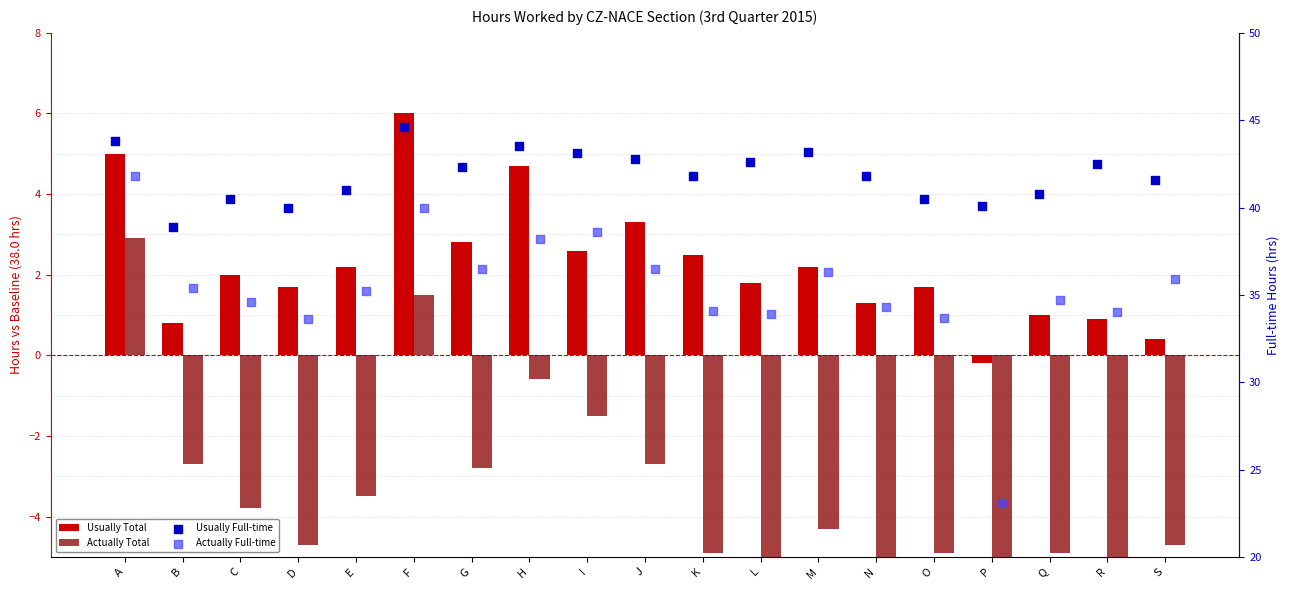

Which series contains the highest Y value?

Usually Full-time